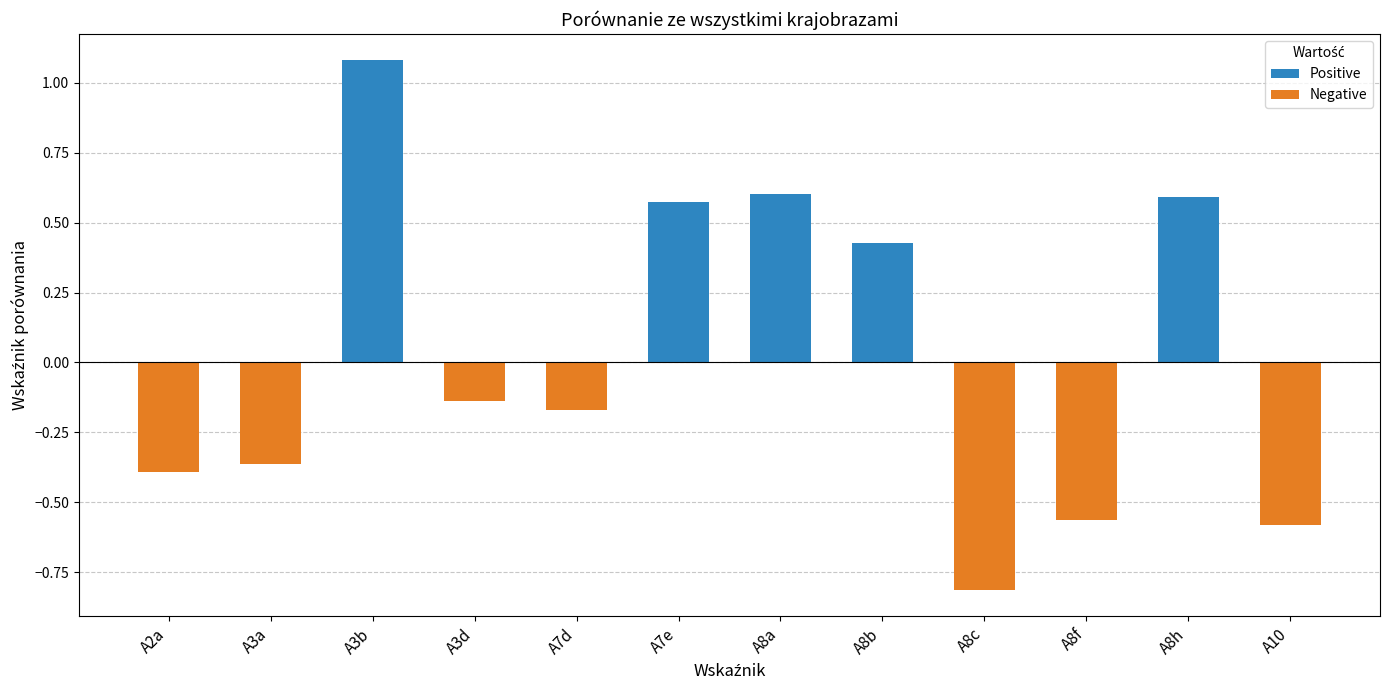

What are all the series names shown in the legend?

Positive, Negative